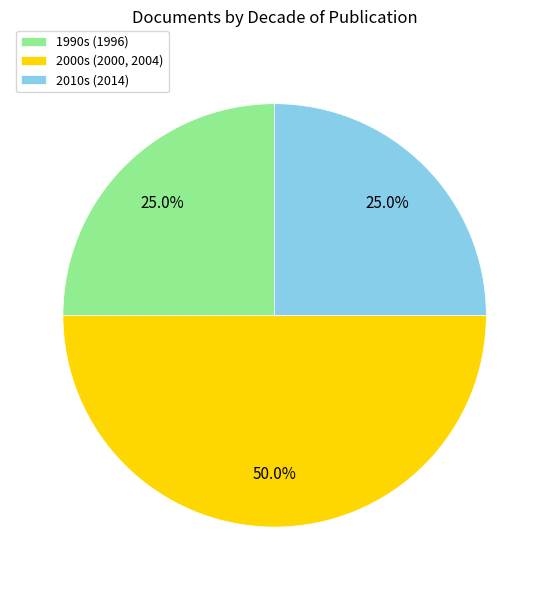

What is the total percentage of 1990s (1996) and 2000s (2000, 2004)?

75.0%